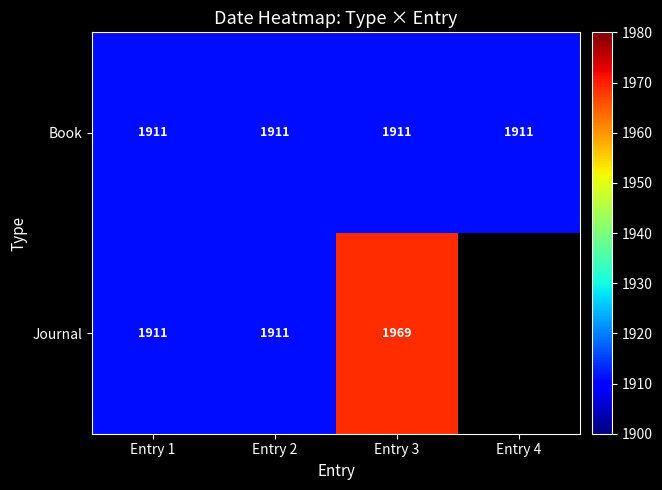

What is the total value across all series at Entry 1?

3822